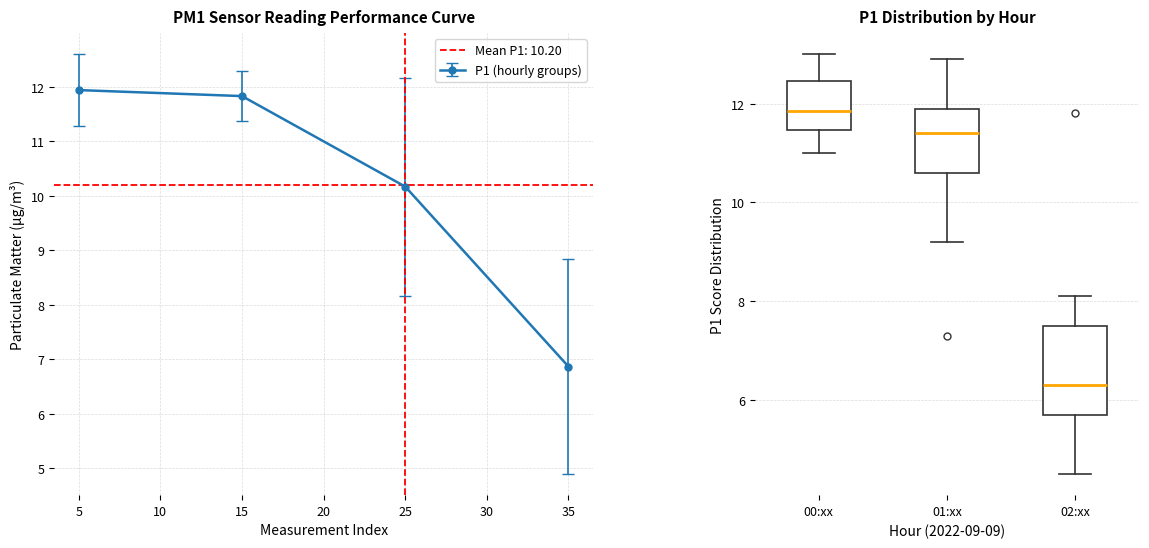

What is the value of the P1 (hourly groups) point at the 1st from the left?

11.9